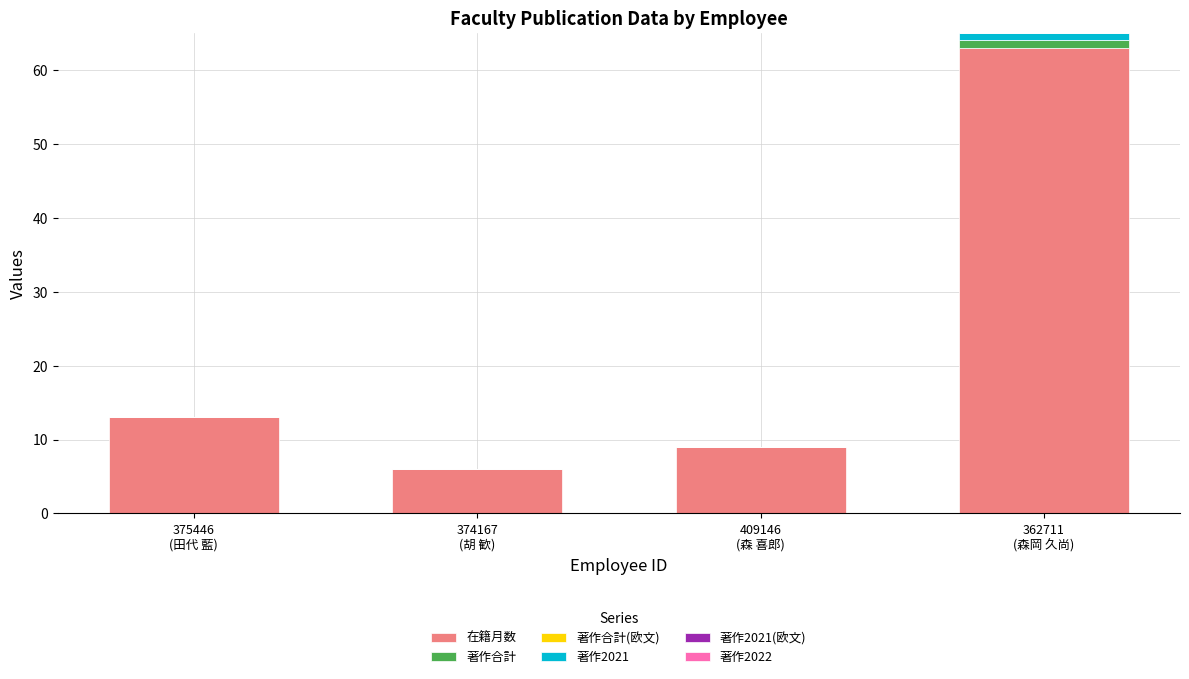

What is the maximum value for 在籍月数?

63